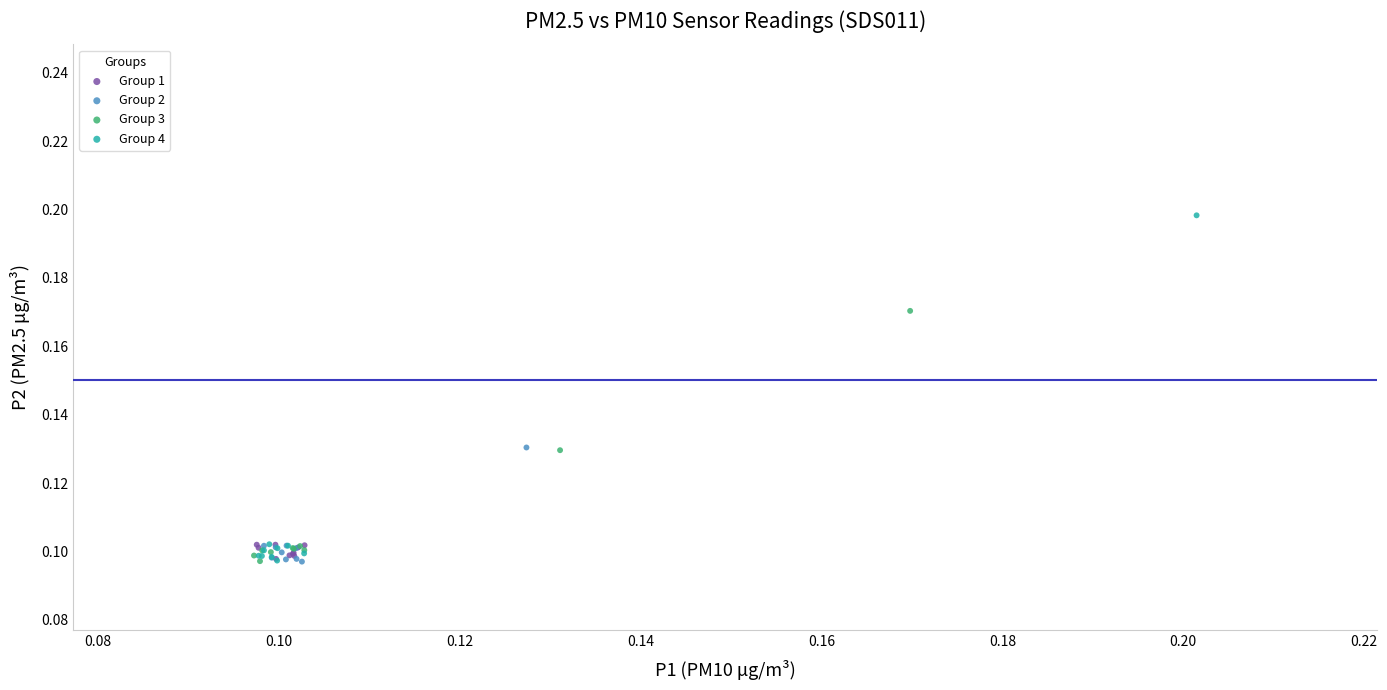

Which series has the widest spread of Y values?

Group 4